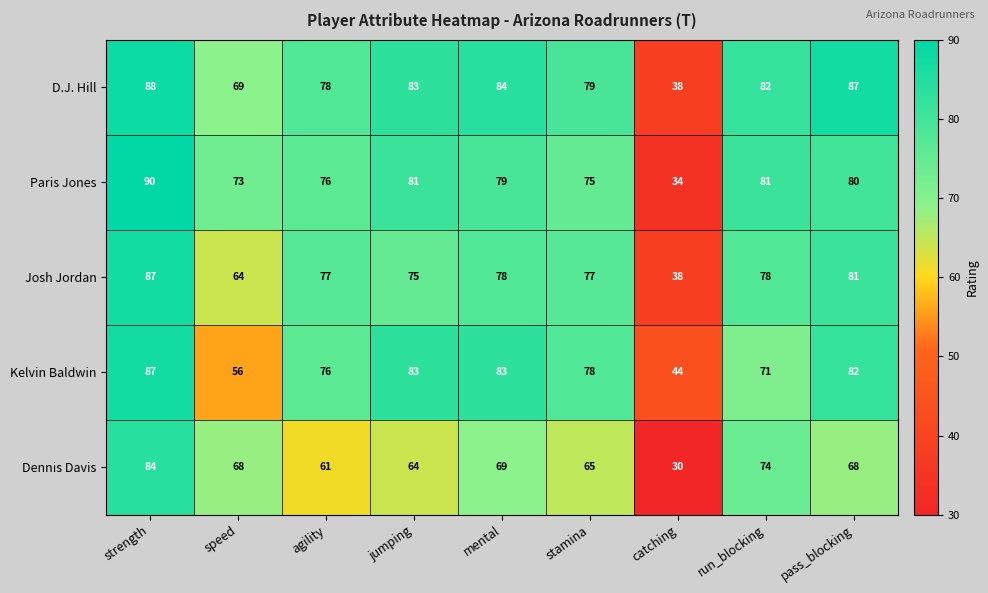

What is the difference between the maximum and second lowest values in the Dennis Davis series?

23